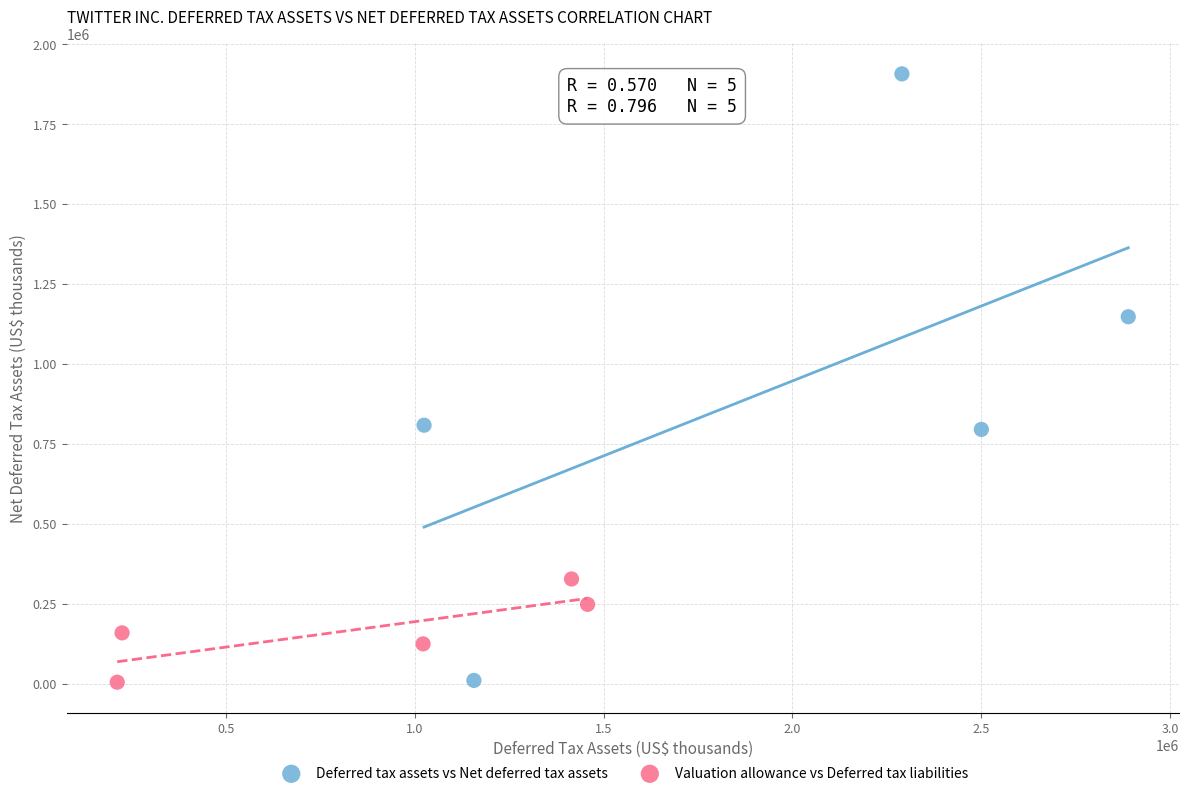

Which series has the largest Y range (max minus min)?

Deferred tax assets vs Net deferred tax assets